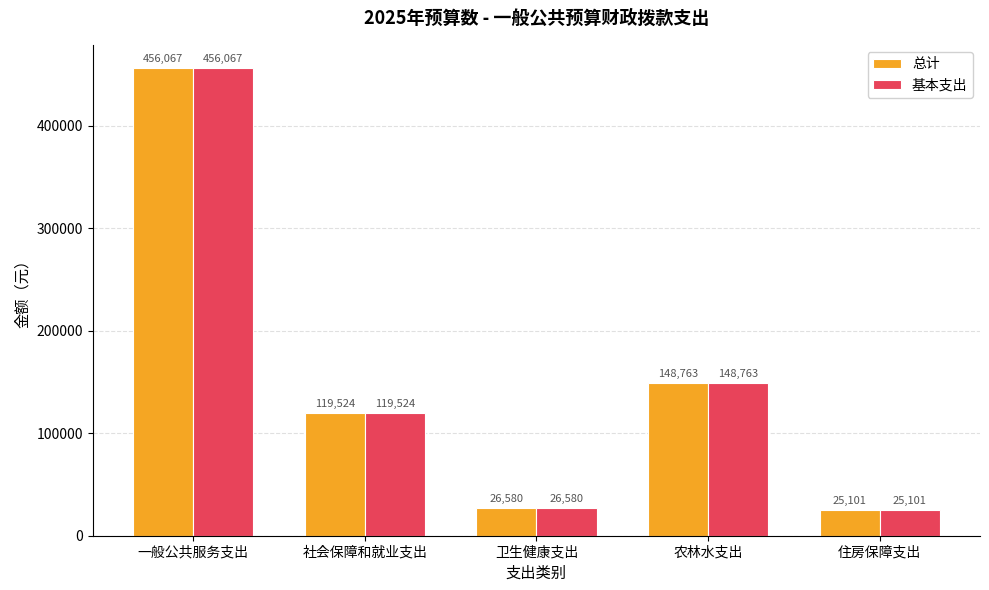

What is the difference between the maximum and minimum values in the 总计 series?

430966.0